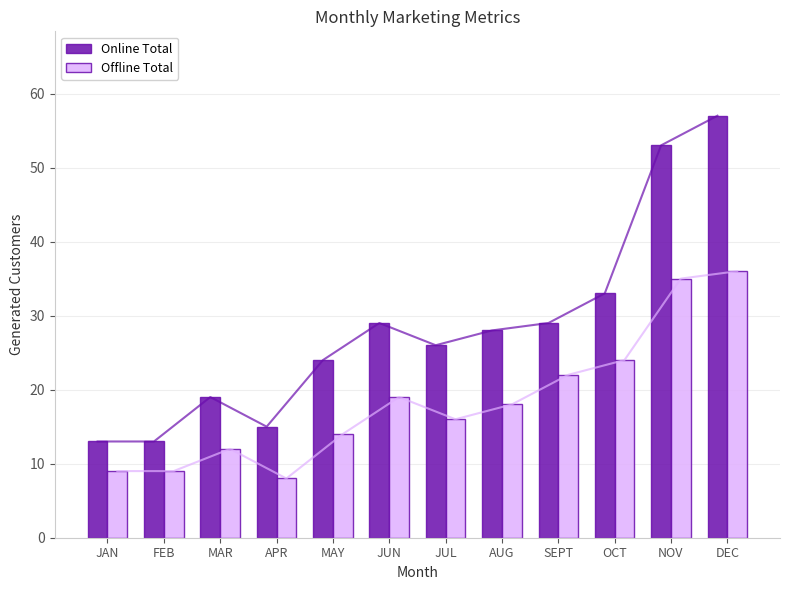

At which label does Offline Total first exceed 18?

JUN